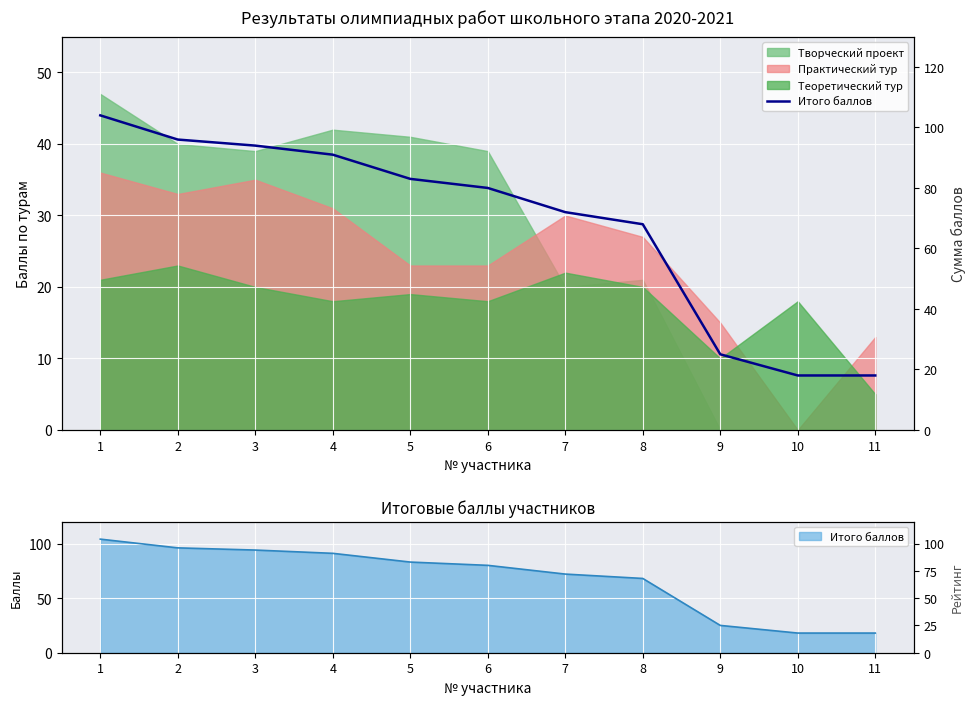

How many values are below 80?

5